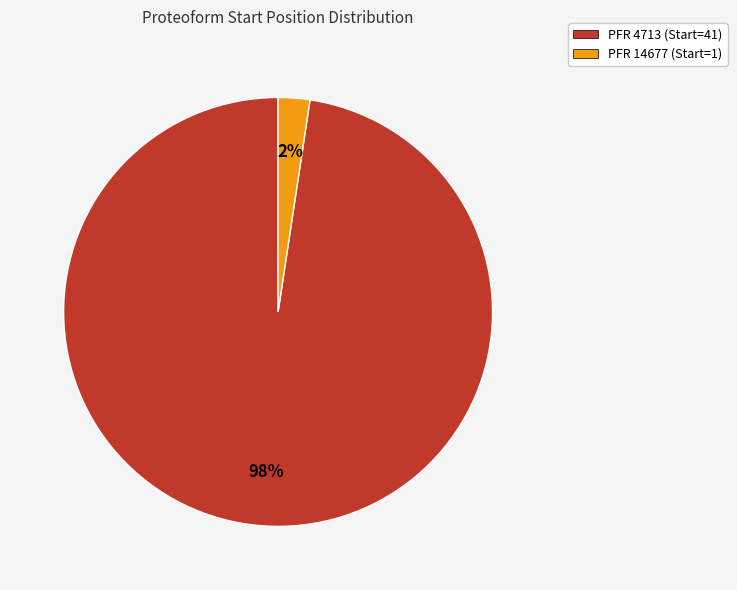

To the nearest percent, what is the average slice percentage?

50%